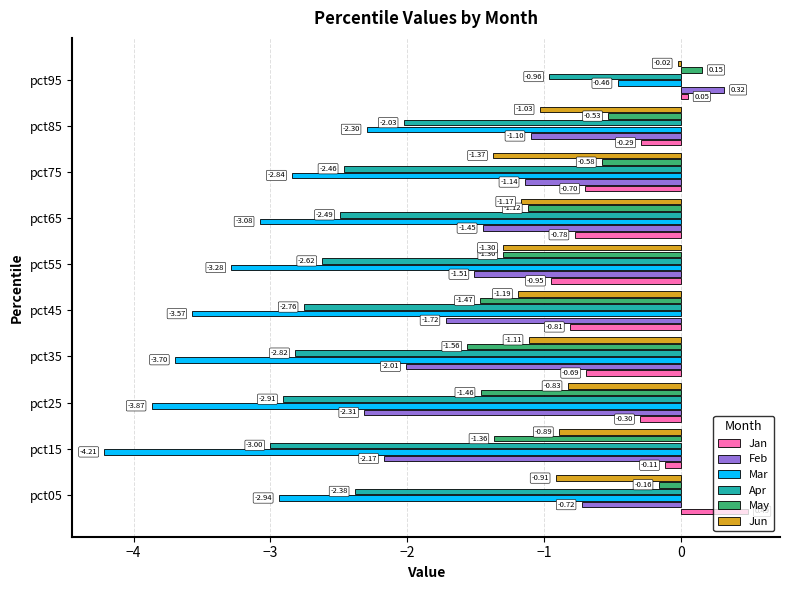

What is the difference between the highest and lowest values at pct95?

1.3